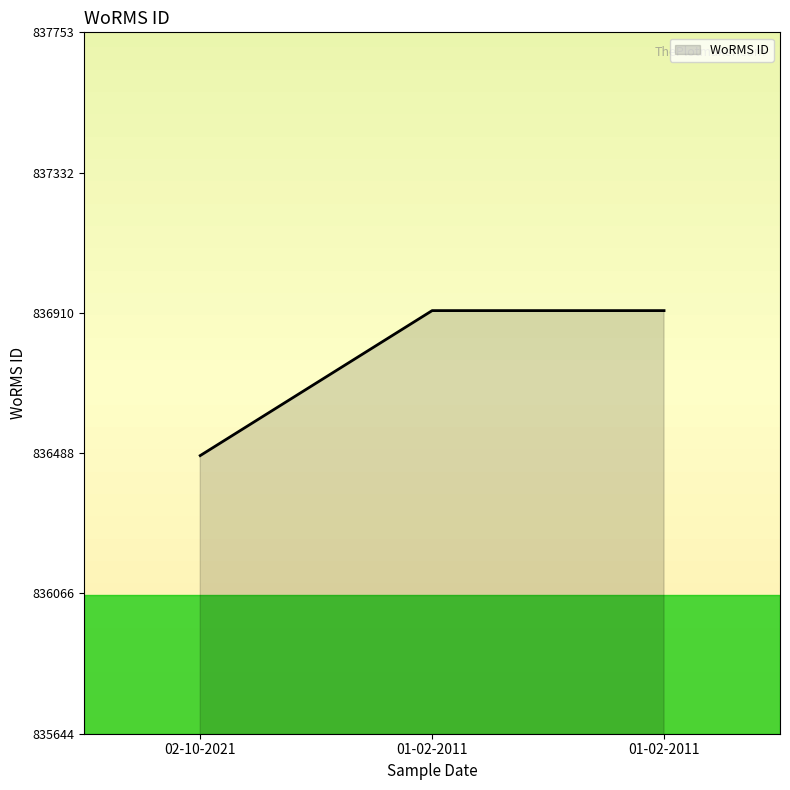

Is this an area chart (filled region under the line)?

Yes